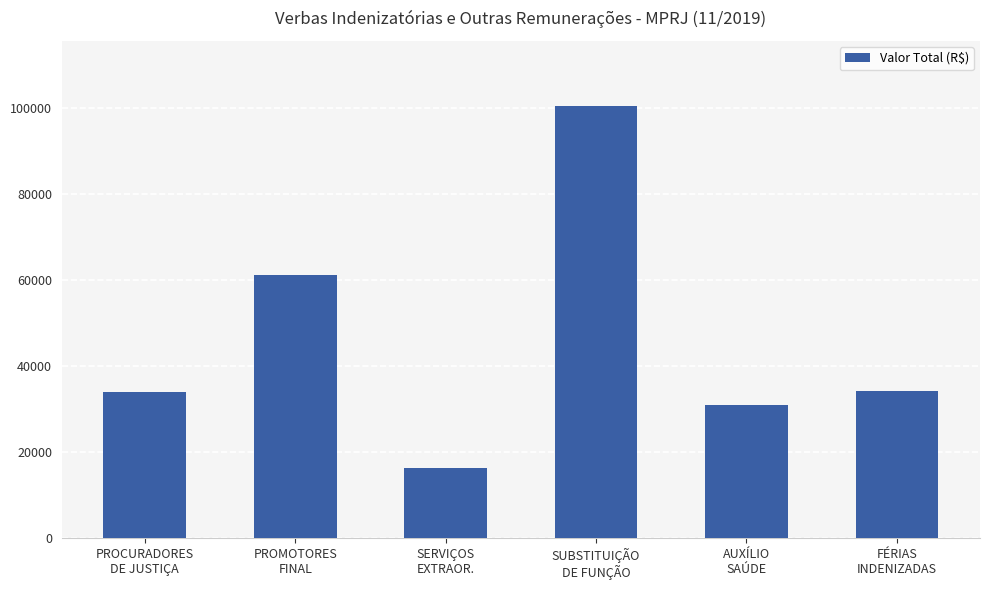

What is the change in value from PROMOTORES
FINAL to AUXÍLIO
SAÚDE?

-30161.2